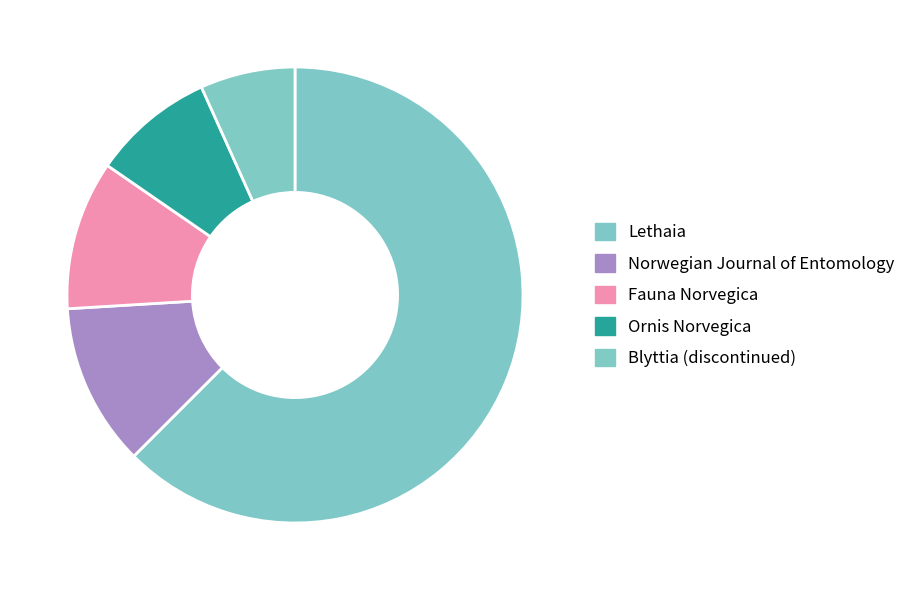

How many segments does this pie chart have?

5